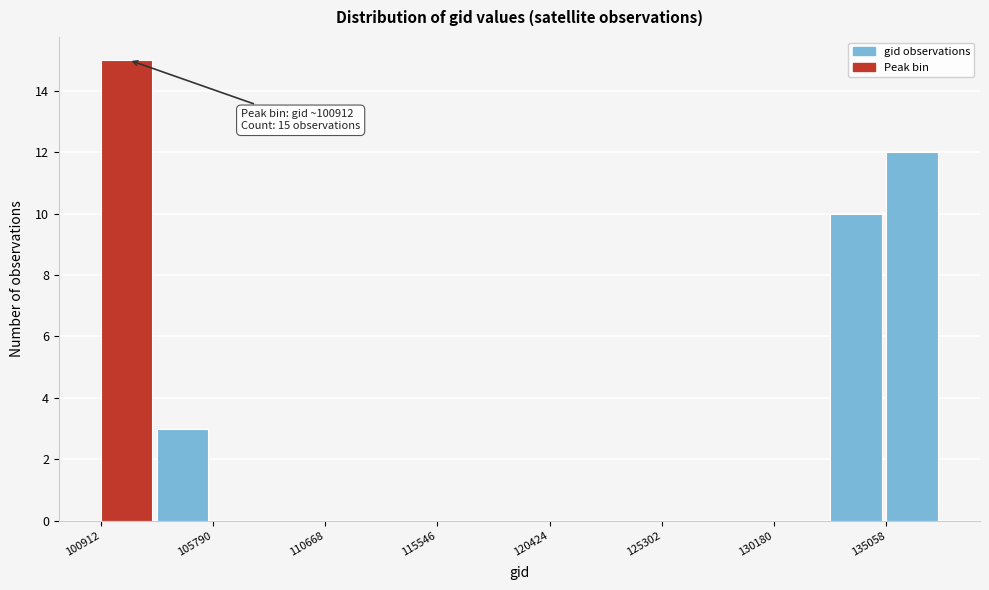

Which range on the x-axis has the tallest bar?

101000 to 103500